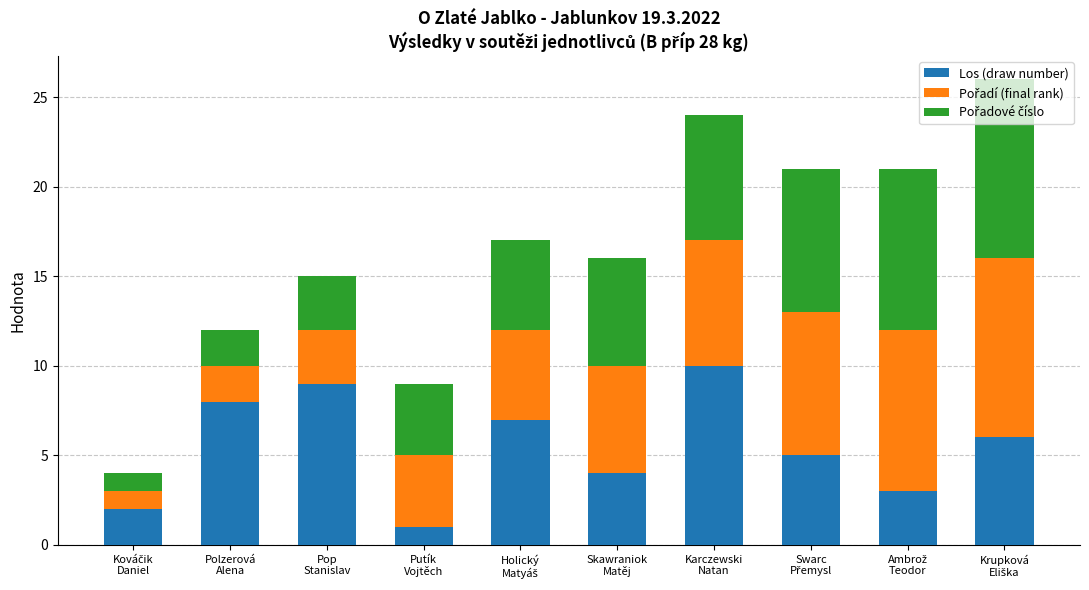

What is the difference between the maximum and minimum values in the Los (draw number) series?

9